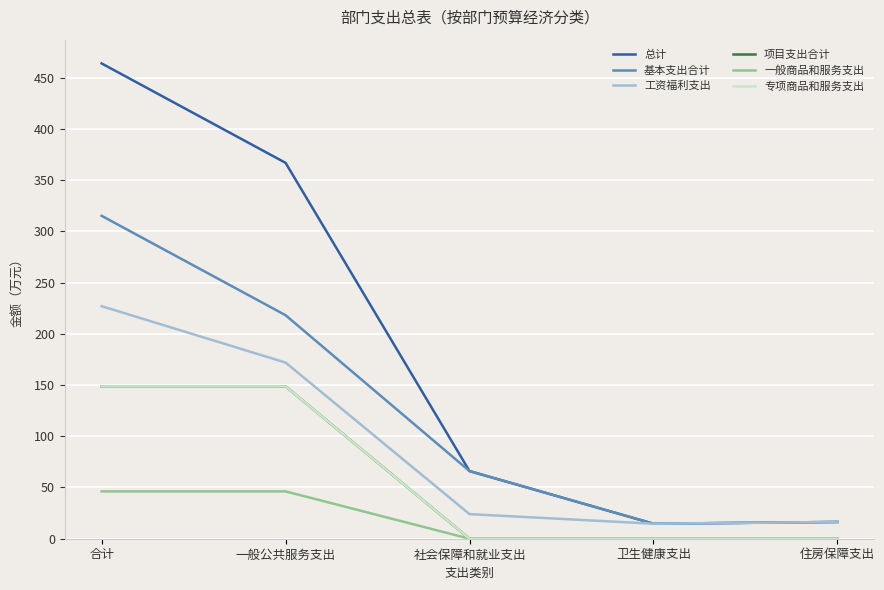

Is this an area chart (filled region under the line)?

No